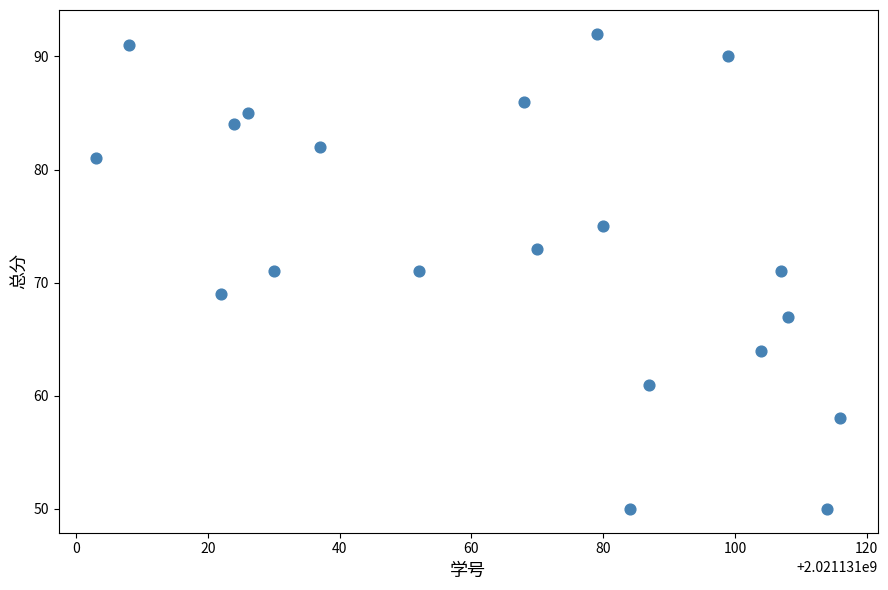

What is the range of X values (max minus min)?

113